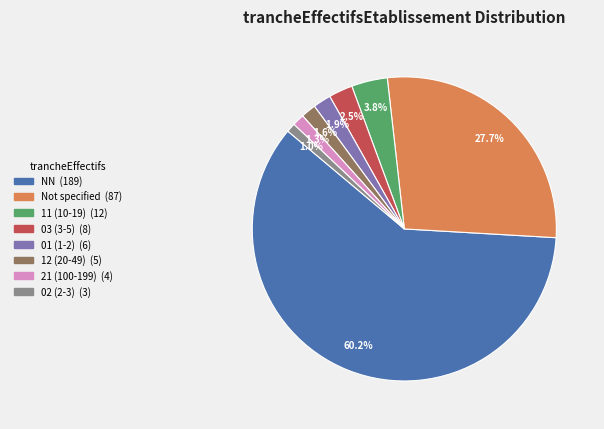

To the nearest percent, what is the difference between the largest and smallest slice percentages?

59%